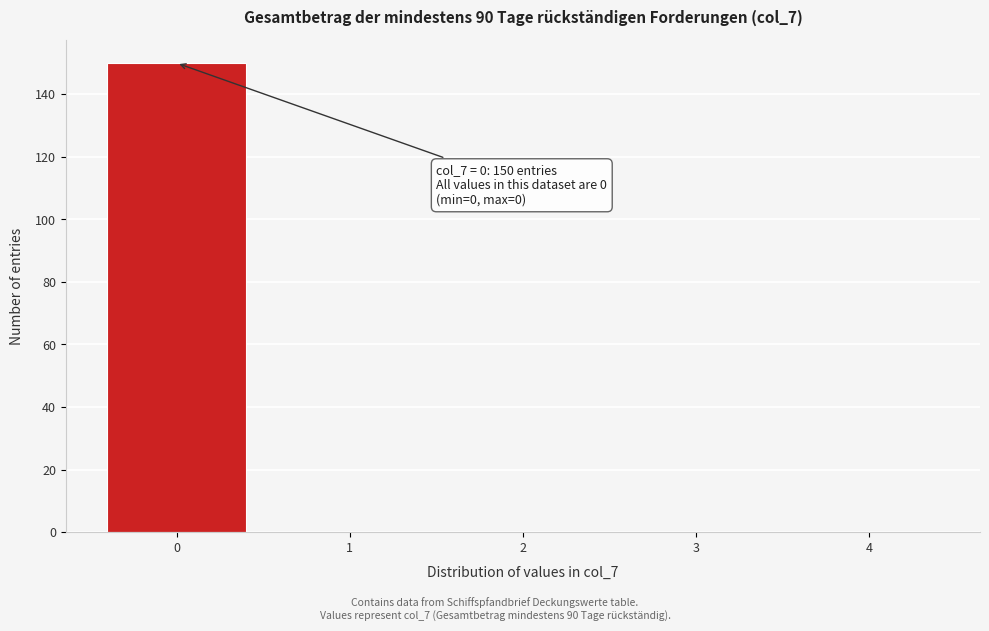

Over which range of the x-axis is the bar tallest?

-0.5 to 0.5